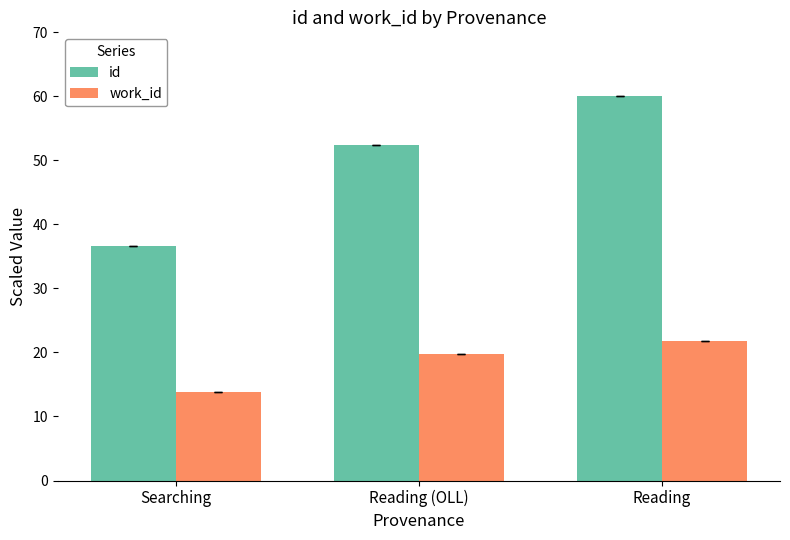

What are all the series names shown in the legend?

id, work_id